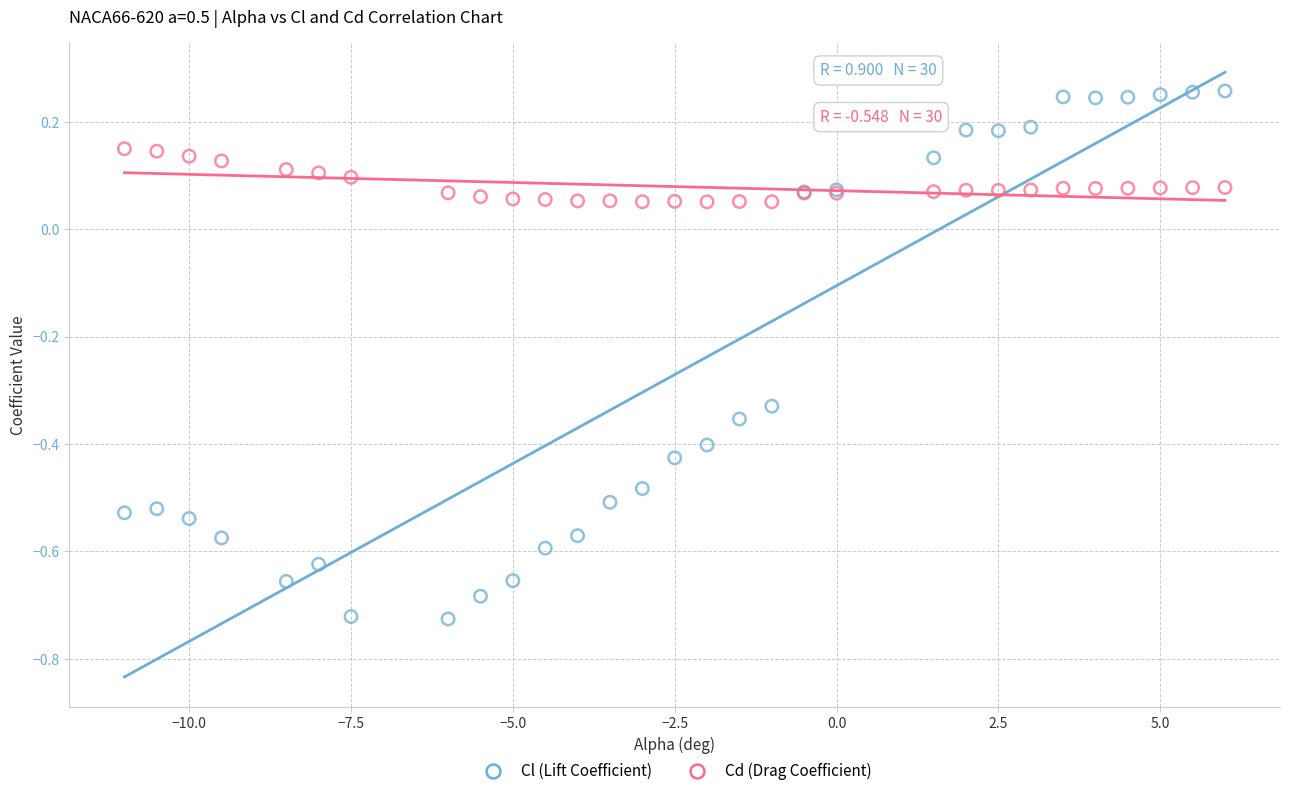

Which series contains the lowest Y value?

Cl (Lift Coefficient)